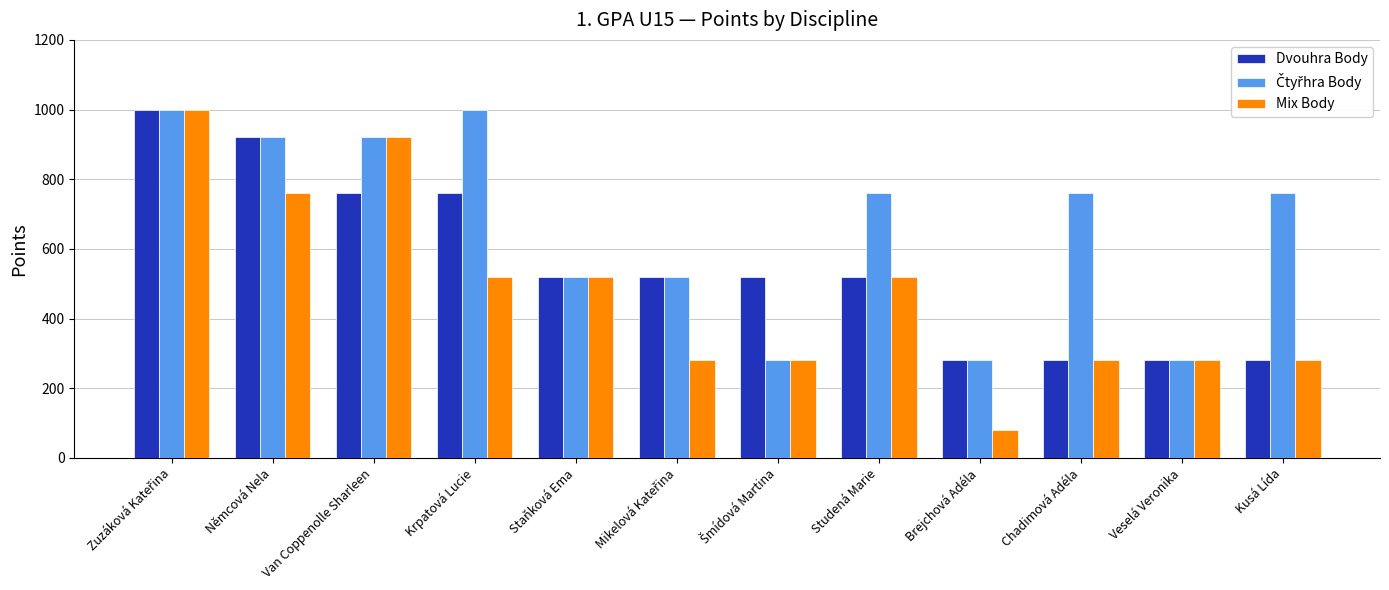

At how many categories does at least one series exceed 341?

10